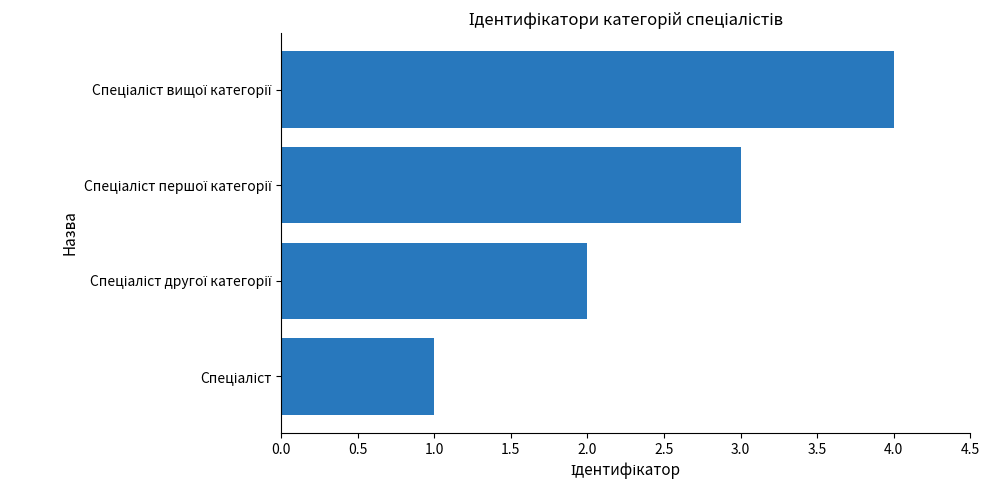

What is the difference between the maximum and minimum values?

3